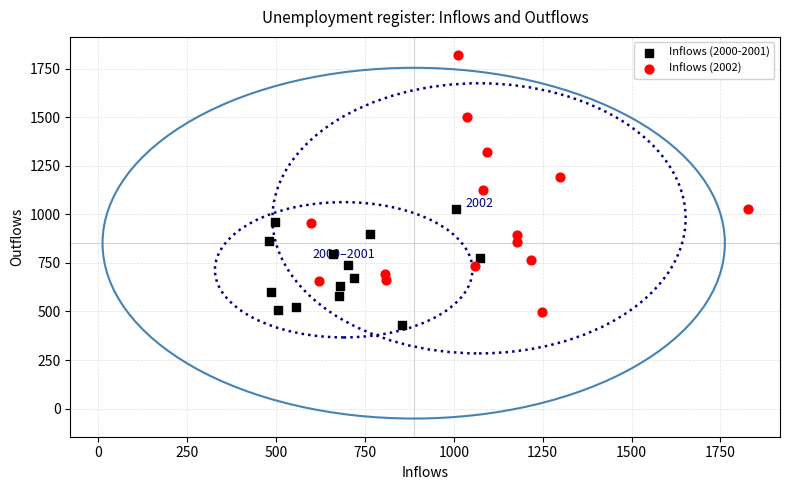

Which series has the widest spread of Y values?

Inflows (2002)